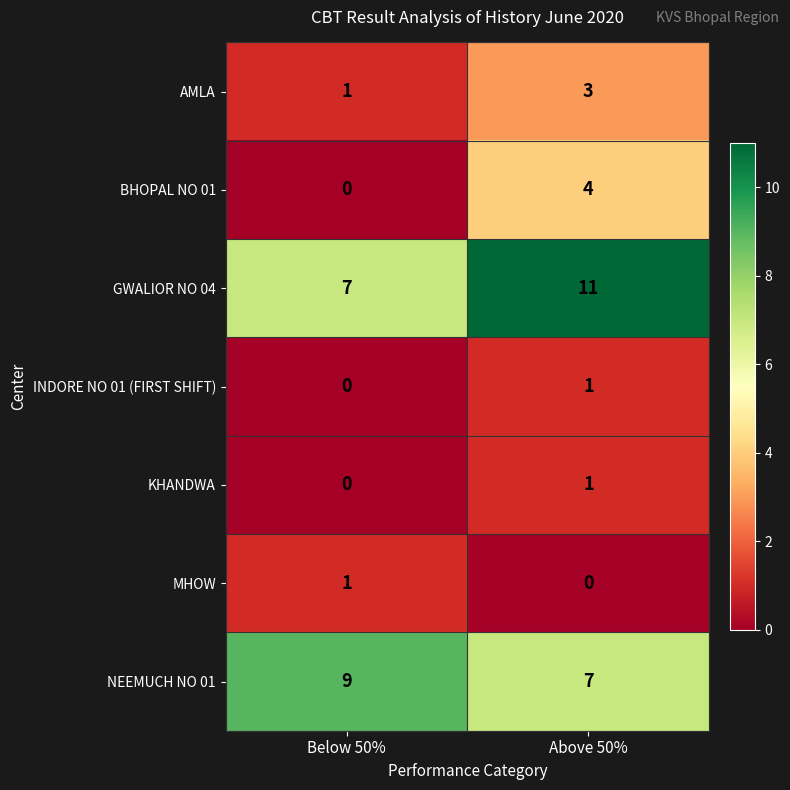

What is the sum of all BHOPAL NO 01 values?

4